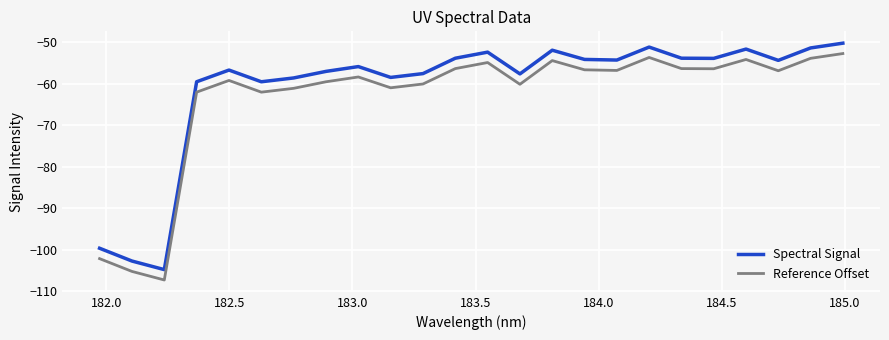

True or false: Spectral Signal has more than 0 interior local peaks.

True